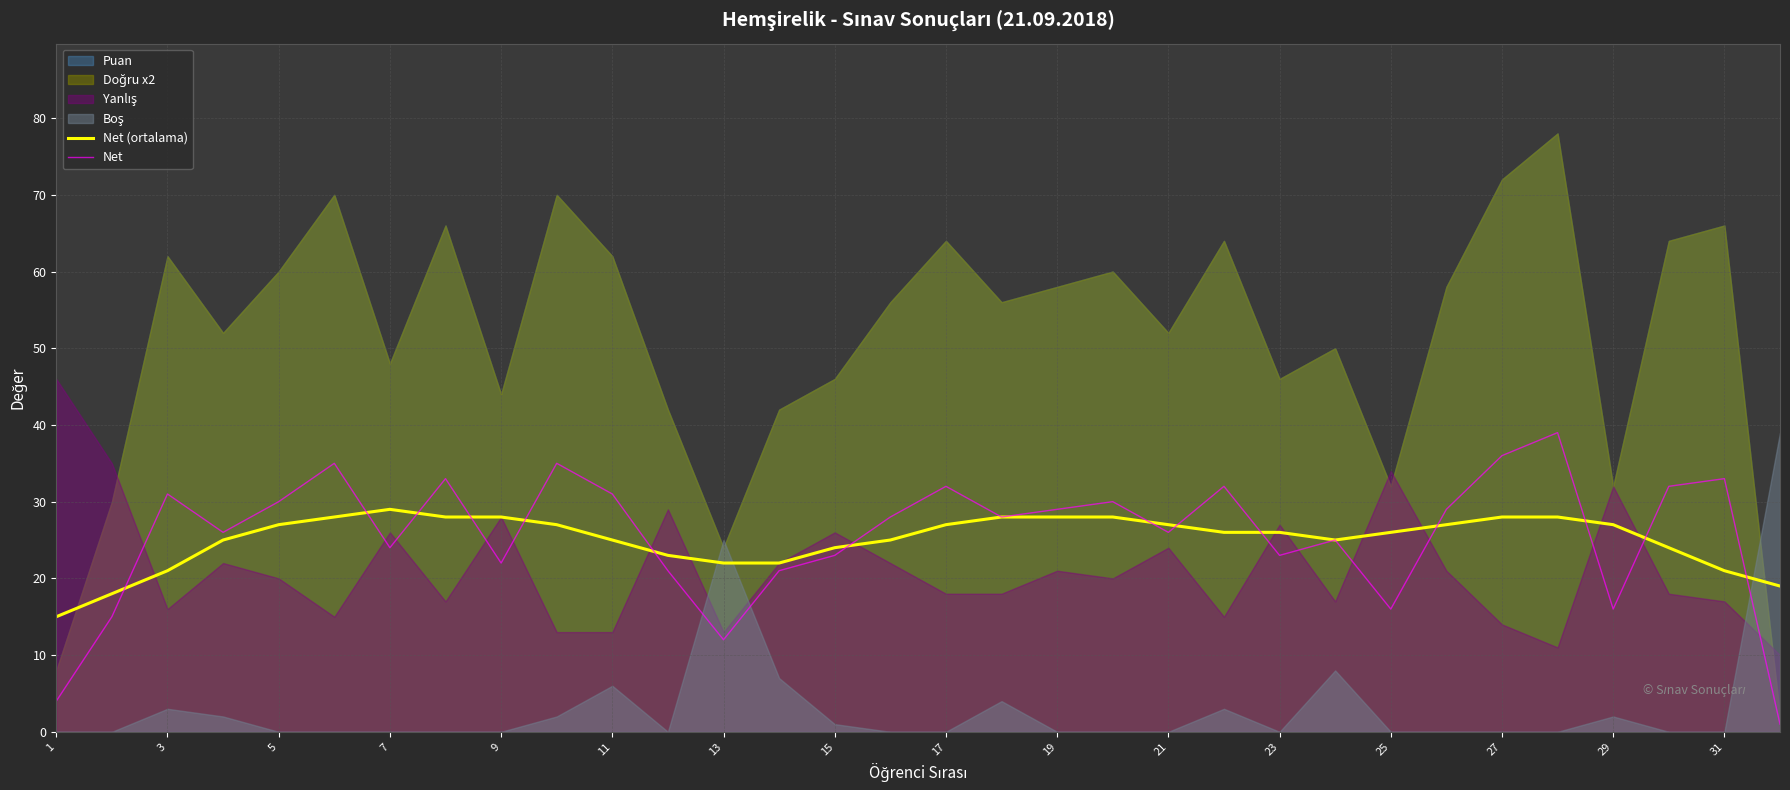

True or false: Net has a value of 43 at 3.

False